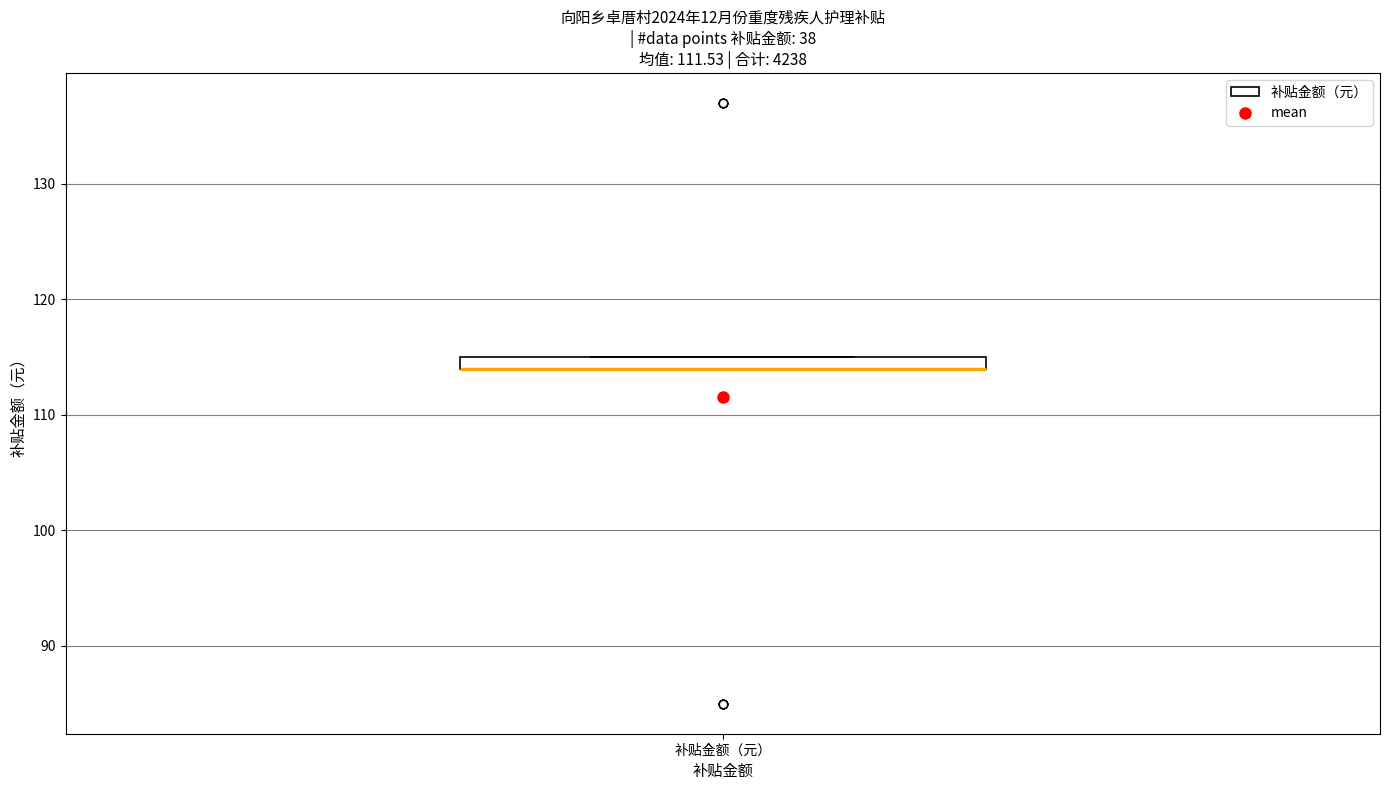

Where is the upper edge of the box for 补贴金额（元） on the y-axis? The values are not printed on the chart, so give them approximately, as read against the axis.

115